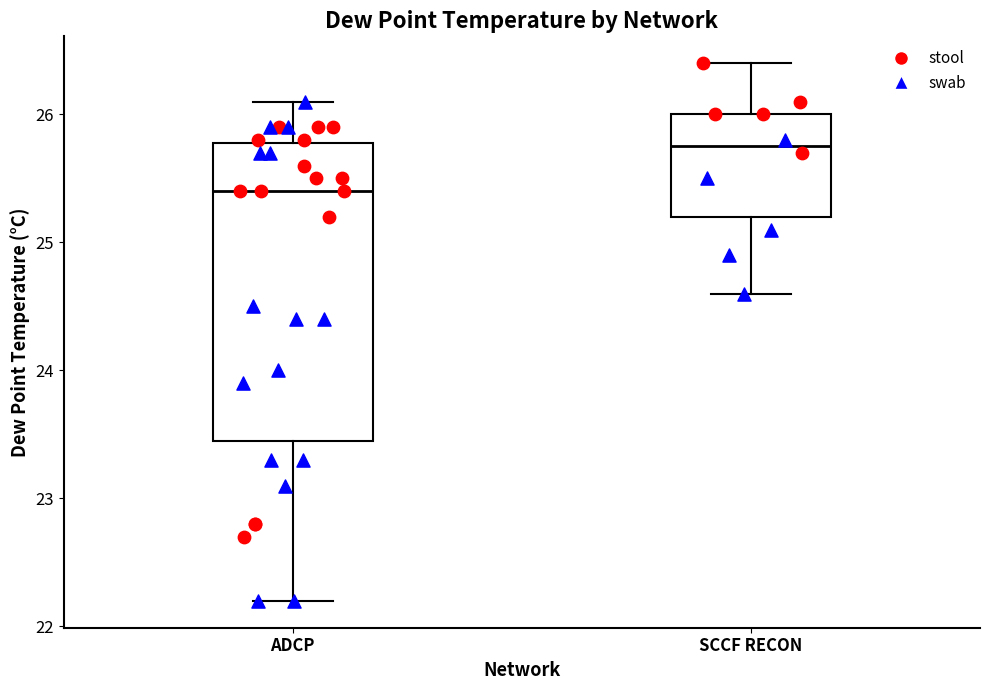

Which box has the lowest median line?

ADCP